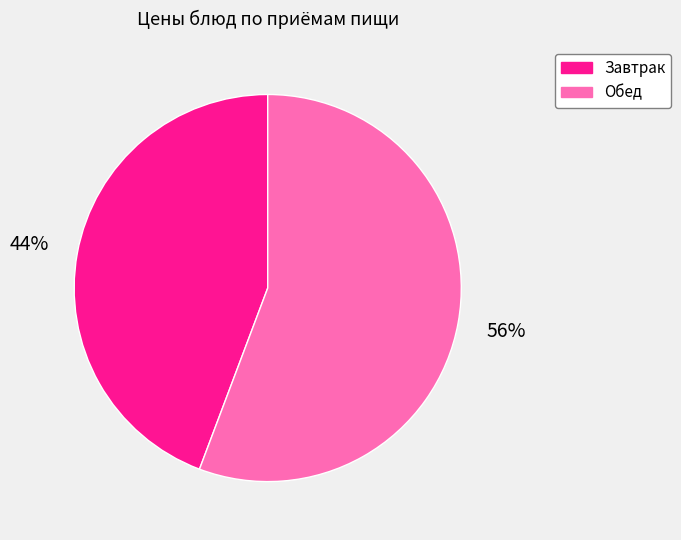

Which slice represents more than half of the pie?

Обед